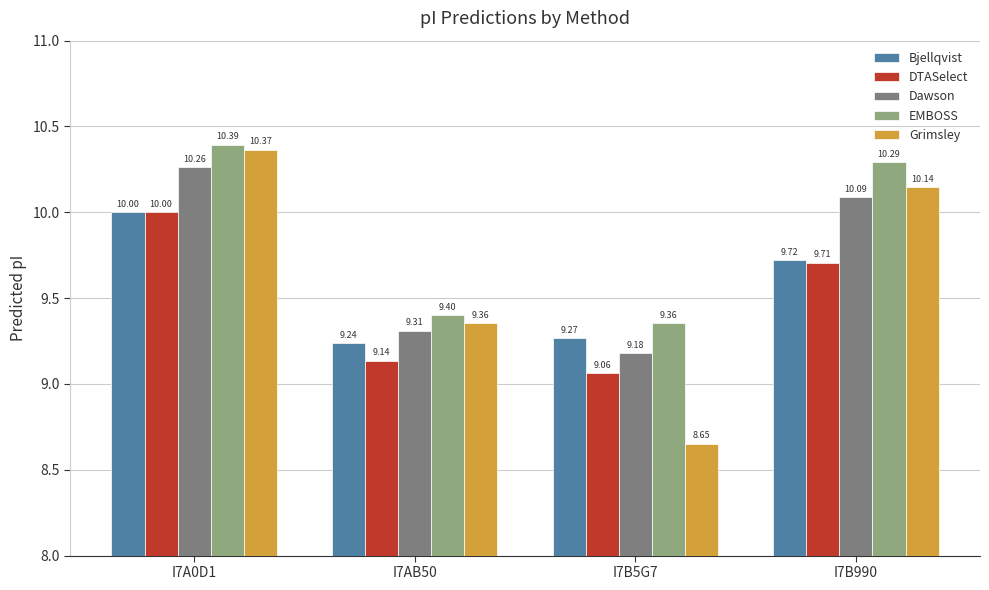

Rank the categories by Grimsley value from highest to lowest.

I7A0D1, I7B990, I7AB50, I7B5G7